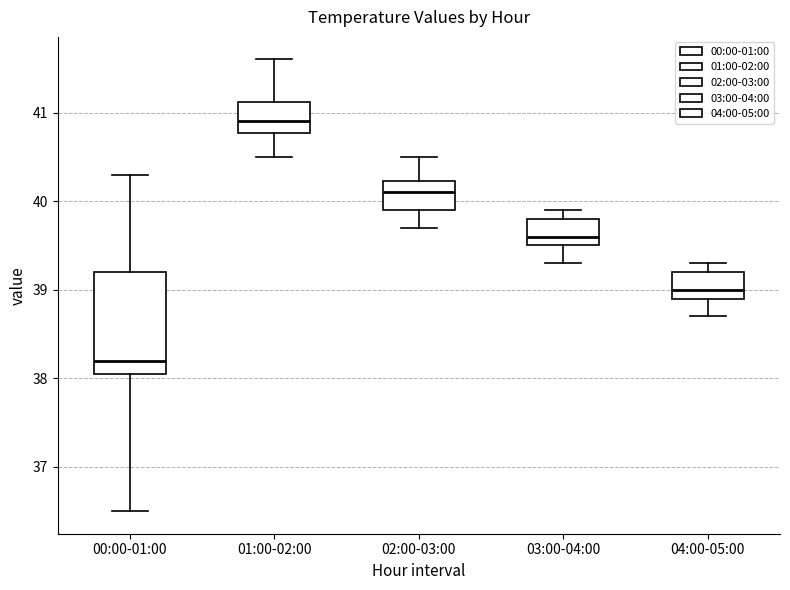

Reading left to right, transcribe this box plot: for each box, give where its median line is, the range the box spans, and where its two whiskers end, as read against the y-axis. The values are not printed on the chart, so give them approximately, as read against the axis.

00:00-01:00: median 38.2, box 38.1 to 39.2, whiskers 36.5 to 40.3
01:00-02:00: median 40.9, box 40.8 to 41.1, whiskers 40.5 to 41.6
02:00-03:00: median 40.1, box 39.9 to 40.2, whiskers 39.7 to 40.5
03:00-04:00: median 39.6, box 39.5 to 39.8, whiskers 39.3 to 39.9
04:00-05:00: median 39.0, box 38.9 to 39.2, whiskers 38.7 to 39.3